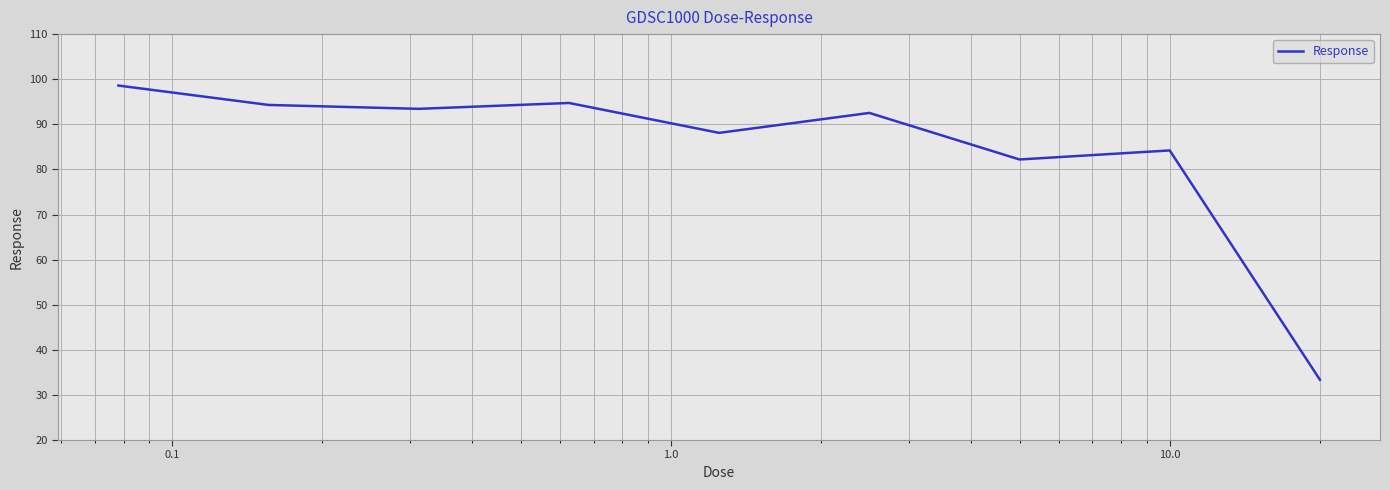

True or false: there are more than 2 points higher than both neighbors.

True